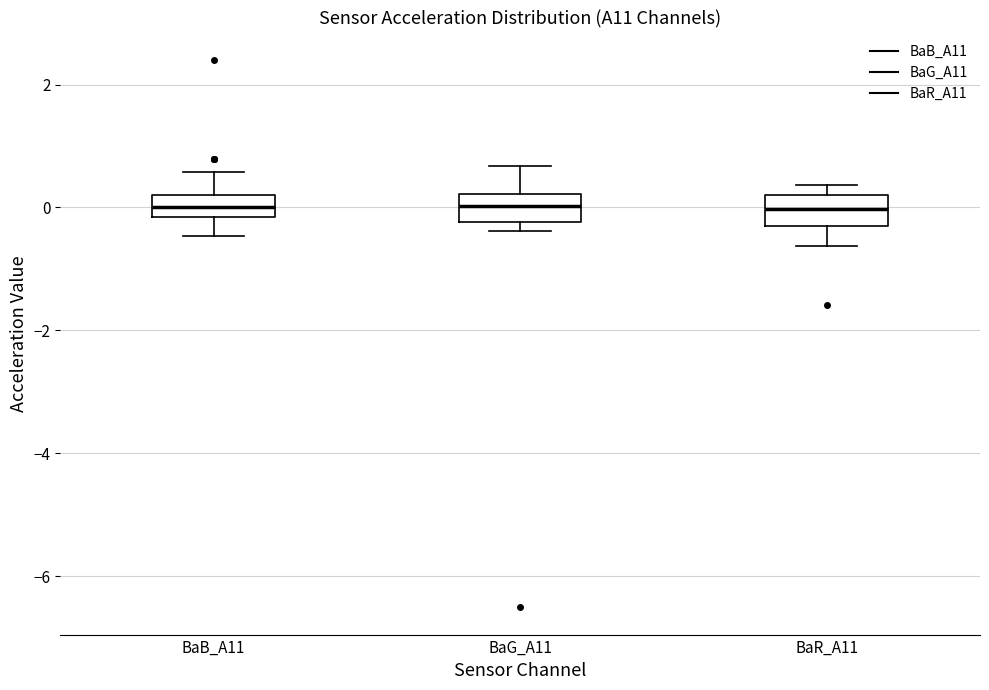

Reading left to right, read every box against the y-axis: the position of its median line, the range the box covers, and the ends of its whiskers. The values are not printed on the chart, so give them approximately, as read against the axis.

BaB_A11: median 0.0, box -0.2 to 0.2, whiskers -0.4 to 0.6
BaG_A11: median 0.0, box -0.2 to 0.2, whiskers -0.4 to 0.6
BaR_A11: median 0.0, box -0.2 to 0.2, whiskers -0.6 to 0.4